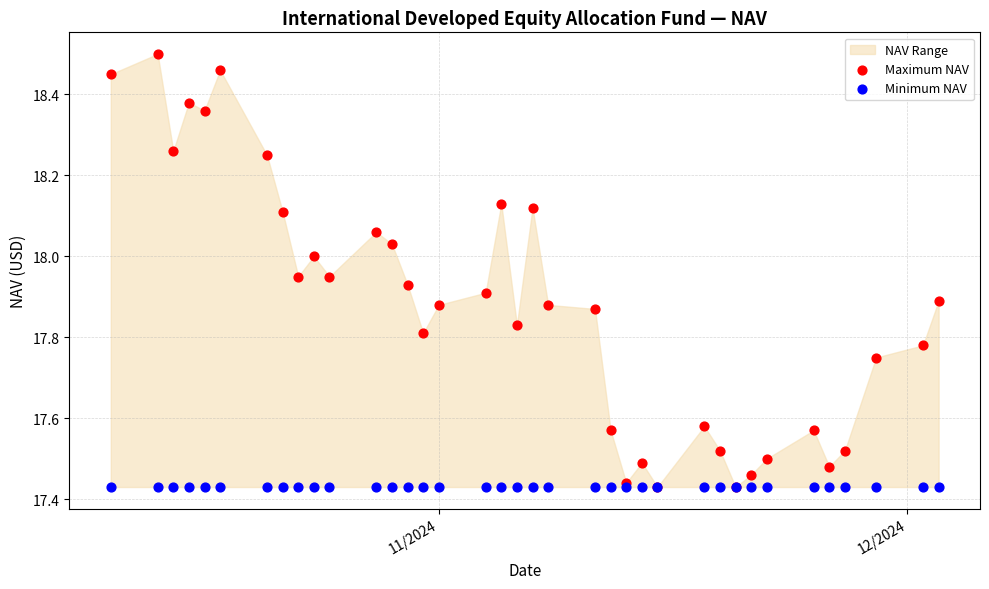

Which series has the widest spread of Y values?

Maximum NAV